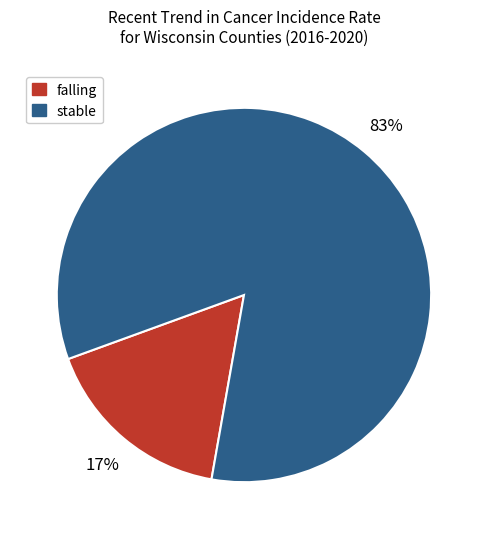

Which has a higher value, falling or stable?

stable